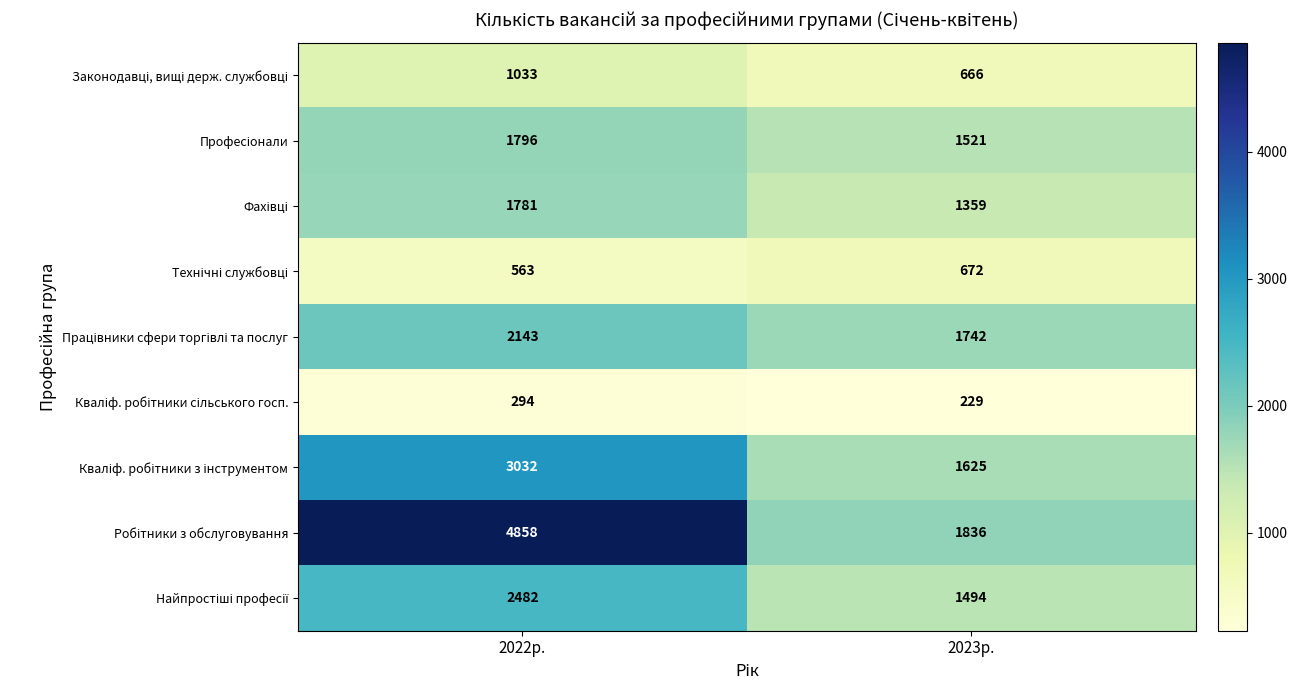

What is the smallest value displayed?

229